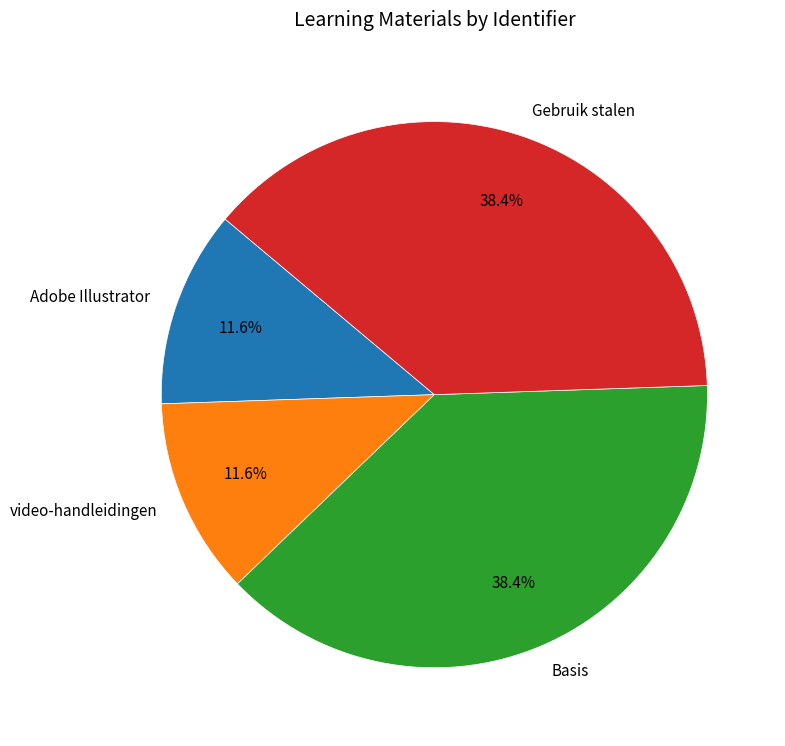

Does Basis represent more than half of the total?

No